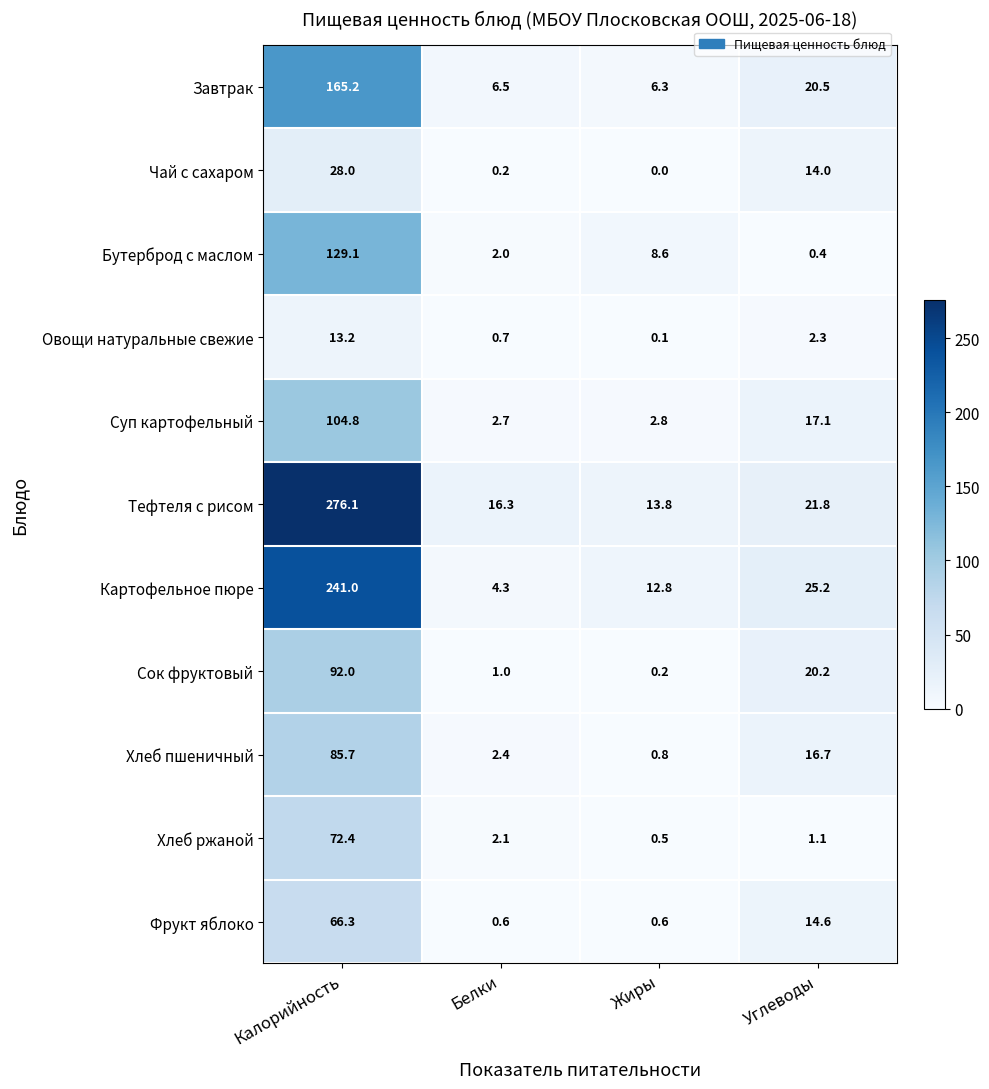

What is the sum of the Хлеб пшеничный values at Белки and Углеводы?

19.1